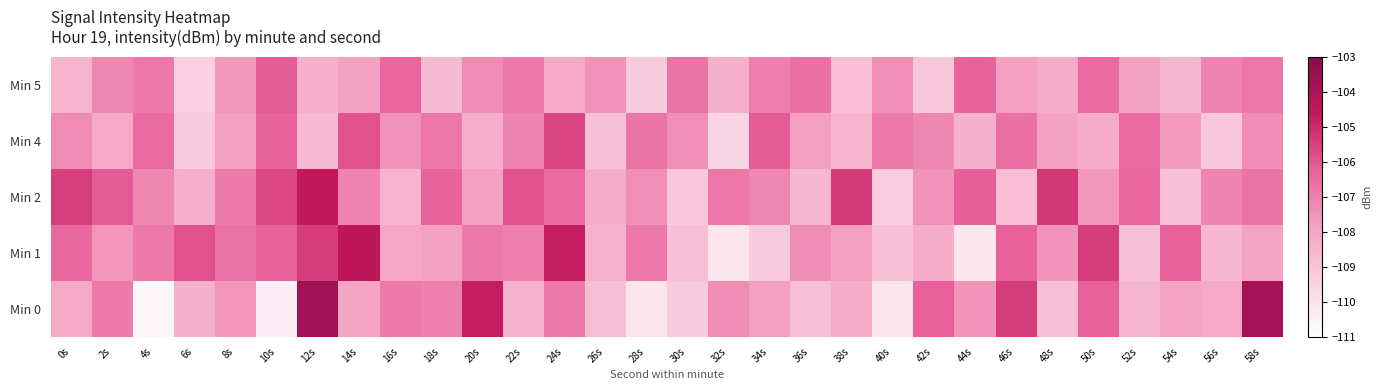

Reading left to right, list all the values displayed in this chart.

Min 0: 0s=-108.1	2s=-106.9	4s=-110.7	6s=-108.4	8s=-107.6	10s=-110.4	12s=-103.7	14s=-108.0	16s=-106.9	18s=-107.0	20s=-104.7	22s=-108.4	24s=-106.8	26s=-108.8	28s=-110.1	30s=-109.2	32s=-107.3	34s=-107.8	36s=-108.8	38s=-108.2	40s=-110.1	42s=-106.2	44s=-107.5	46s=-105.4	48s=-108.9	50s=-106.2	52s=-108.6	54s=-107.9	56s=-108.1	58s=-103.8
Min 1: 0s=-106.4	2s=-107.6	4s=-106.8	6s=-105.9	8s=-106.7	10s=-106.3	12s=-105.4	14s=-104.5	16s=-108.0	18s=-107.8	20s=-106.9	22s=-107.0	24s=-104.7	26s=-108.4	28s=-106.8	30s=-108.8	32s=-110.1	34s=-109.2	36s=-107.3	38s=-107.8	40s=-108.8	42s=-108.2	44s=-110.1	46s=-106.2	48s=-107.5	50s=-105.4	52s=-108.9	54s=-106.2	56s=-108.6	58s=-107.9
Min 2: 0s=-105.5	2s=-106.1	4s=-107.2	6s=-108.3	8s=-106.9	10s=-105.7	12s=-104.6	14s=-107.1	16s=-108.5	18s=-106.3	20s=-107.8	22s=-105.9	24s=-106.5	26s=-108.2	28s=-107.4	30s=-109.1	32s=-106.8	34s=-107.2	36s=-108.6	38s=-105.4	40s=-109.3	42s=-107.5	44s=-106.2	46s=-108.8	48s=-105.3	50s=-107.6	52s=-106.4	54s=-108.9	56s=-107.1	58s=-106.7
Min 4: 0s=-107.3	2s=-108.1	4s=-106.5	6s=-109.2	8s=-107.8	10s=-106.3	12s=-108.7	14s=-105.9	16s=-107.5	18s=-106.8	20s=-108.3	22s=-107.1	24s=-105.6	26s=-108.9	28s=-106.7	30s=-107.4	32s=-109.6	34s=-106.1	36s=-107.8	38s=-108.5	40s=-106.9	42s=-107.2	44s=-108.4	46s=-106.6	48s=-107.9	50s=-108.2	52s=-106.5	54s=-107.7	56s=-109.1	58s=-107.3
Min 5: 0s=-108.5	2s=-107.2	4s=-106.8	6s=-109.4	8s=-107.6	10s=-106.1	12s=-108.3	14s=-107.9	16s=-106.4	18s=-108.7	20s=-107.3	22s=-106.9	24s=-108.1	26s=-107.5	28s=-109.2	30s=-106.7	32s=-108.4	34s=-107.0	36s=-106.6	38s=-108.8	40s=-107.4	42s=-109.1	44s=-106.3	46s=-107.8	48s=-108.2	50s=-106.5	52s=-107.9	54s=-108.6	56s=-107.1	58s=-106.8